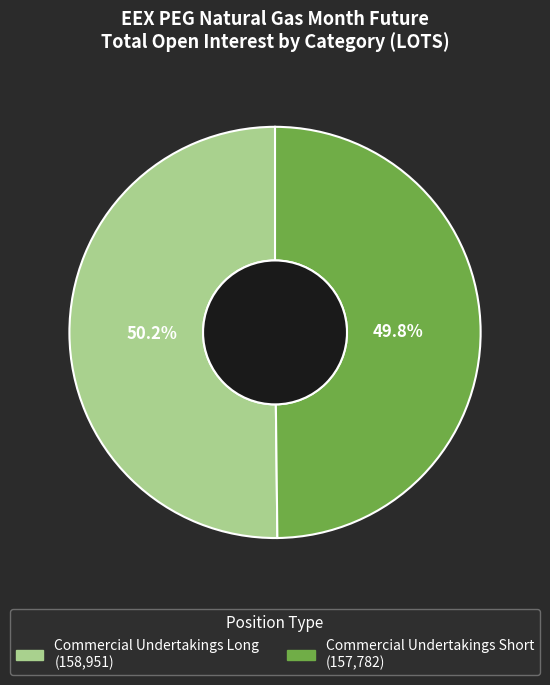

Count the number of slices in the pie.

2